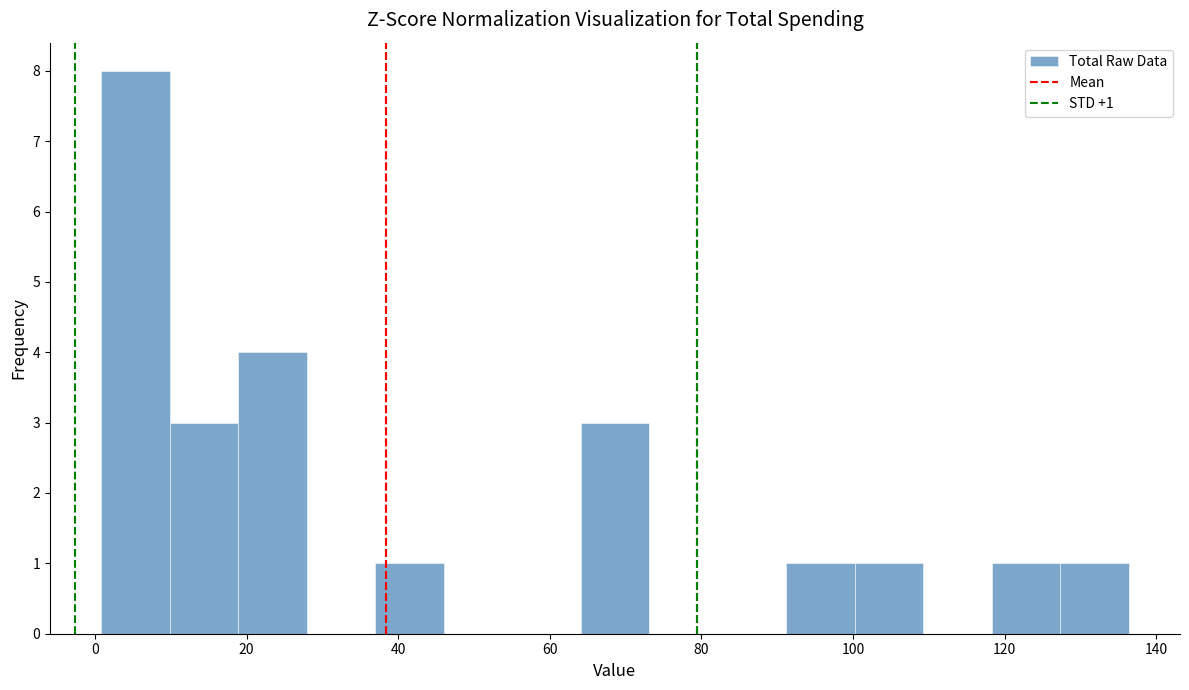

Which range on the x-axis has the tallest bar?

0 to 10